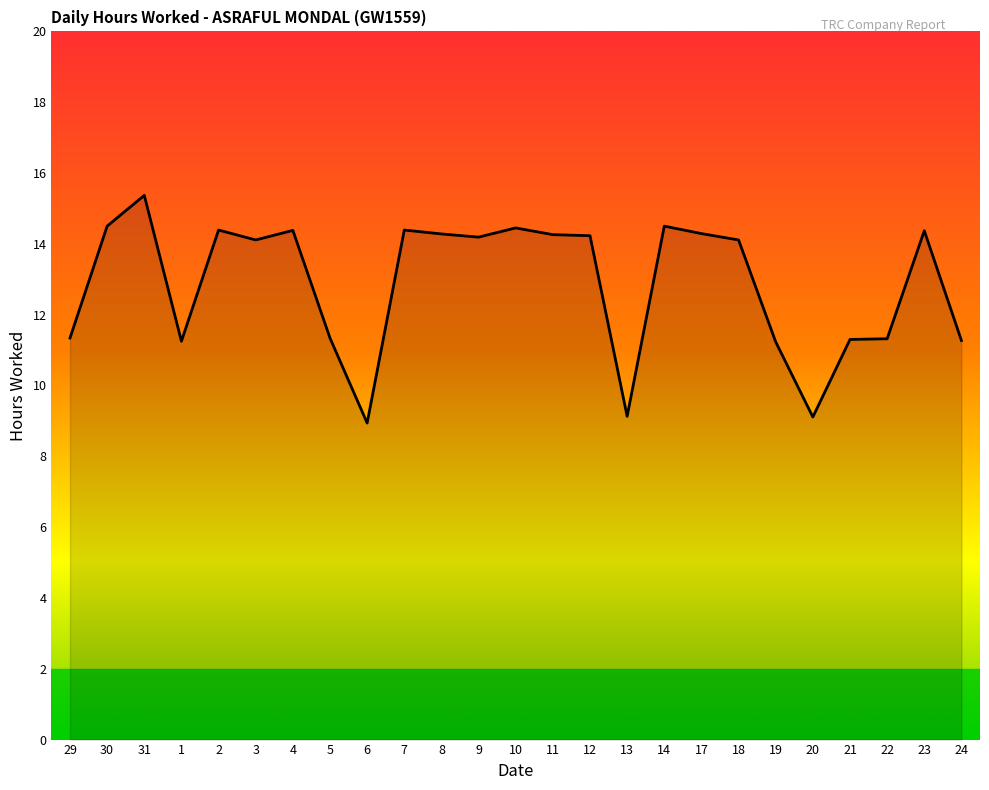

How many lines are shown in the chart?

1